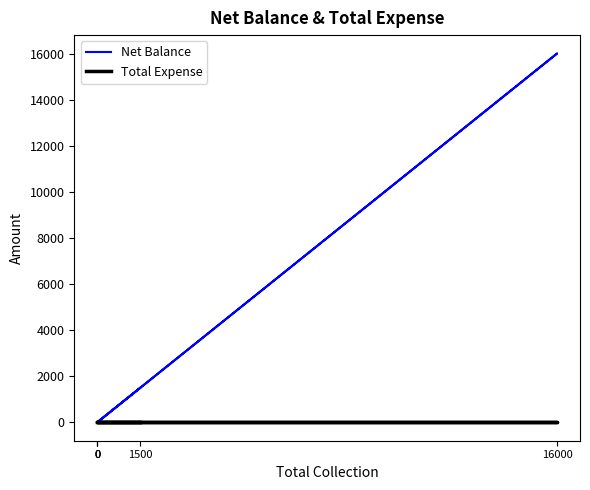

List the labels in order of Net Balance value, largest first.

16000, 1500, 0, 0, 0